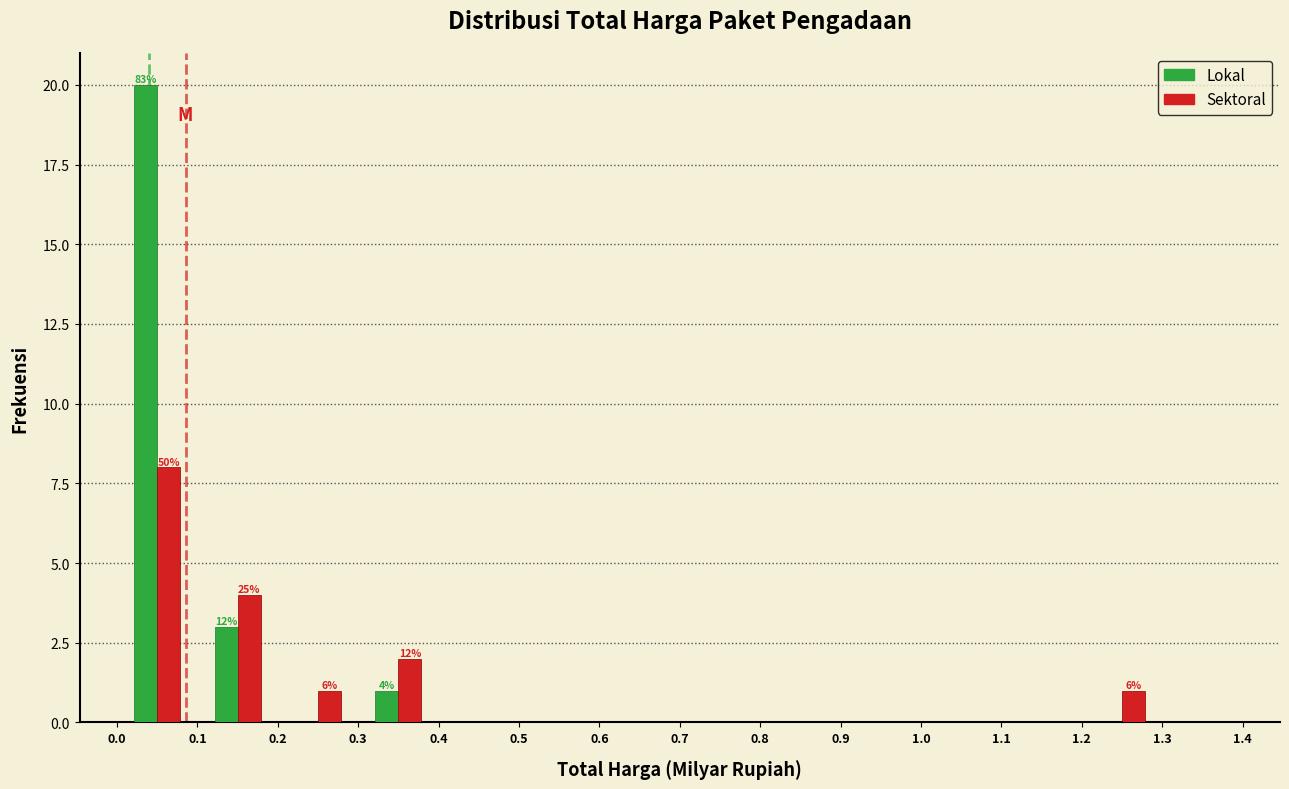

In the Sektoral series, which range on the x-axis has the tallest bar?

0.0 to 0.1